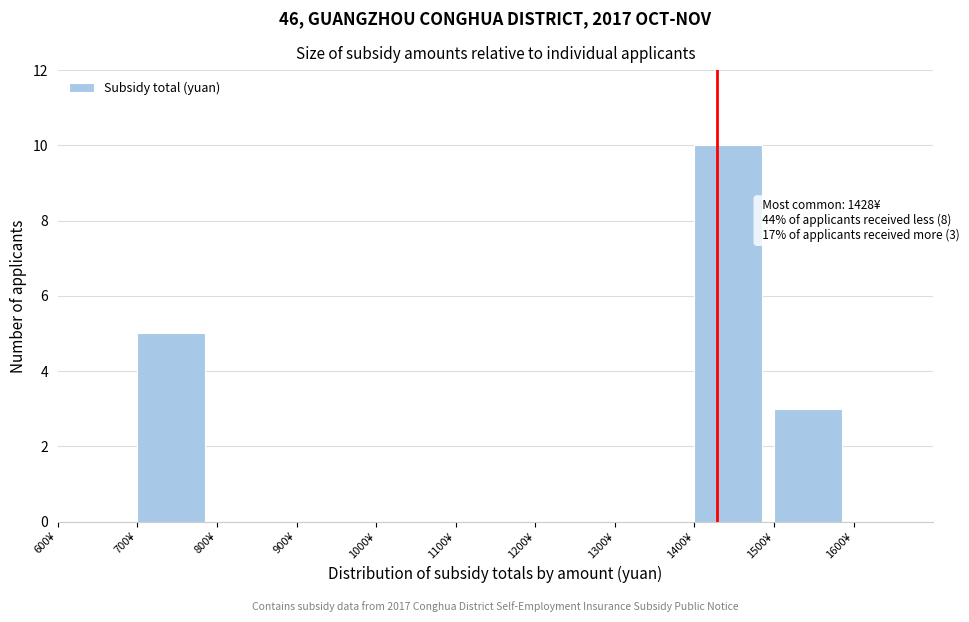

Over which range of the x-axis is the bar tallest?

1400 to 1500